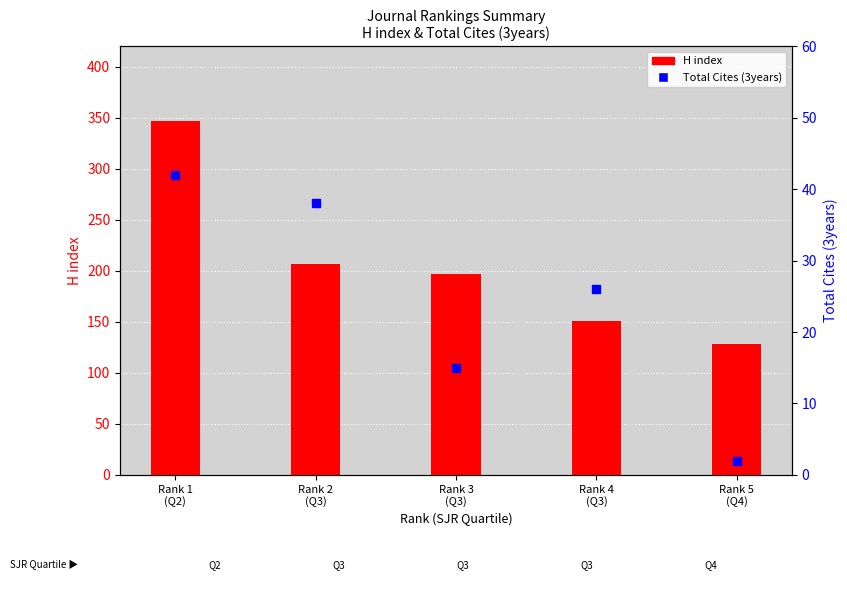

Which series reaches the minimum Y coordinate?

Total Cites (3years)